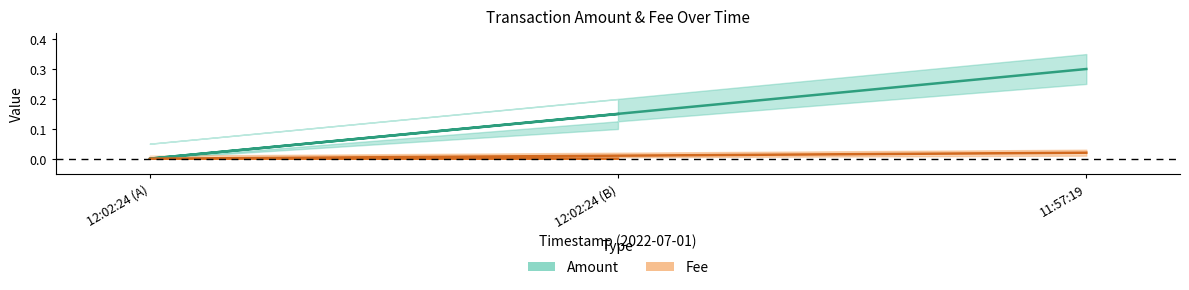

What is the difference between the Amount values at 2022-07-01 12:02:24 and 2022-07-01 12:02:24?

0.1